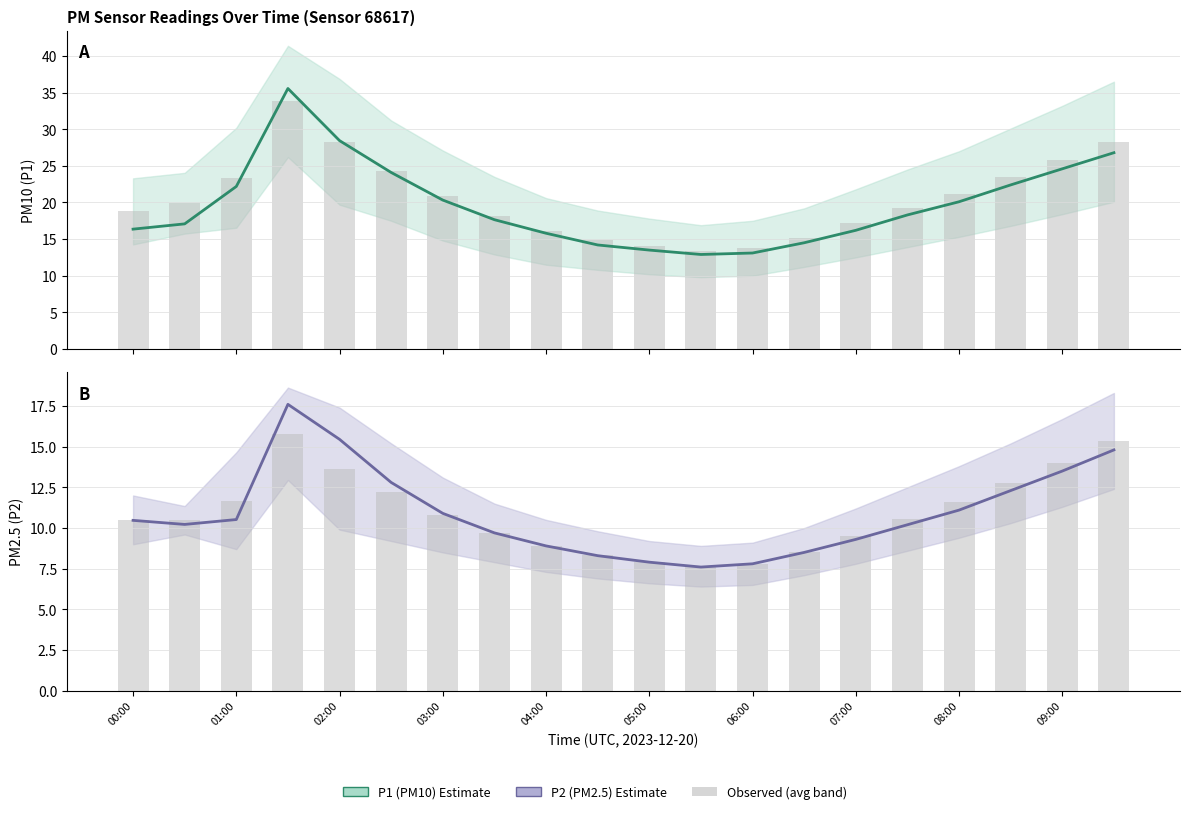

True or false: P2 (PM2.5) has a value of 15.0 at 08:00.

False